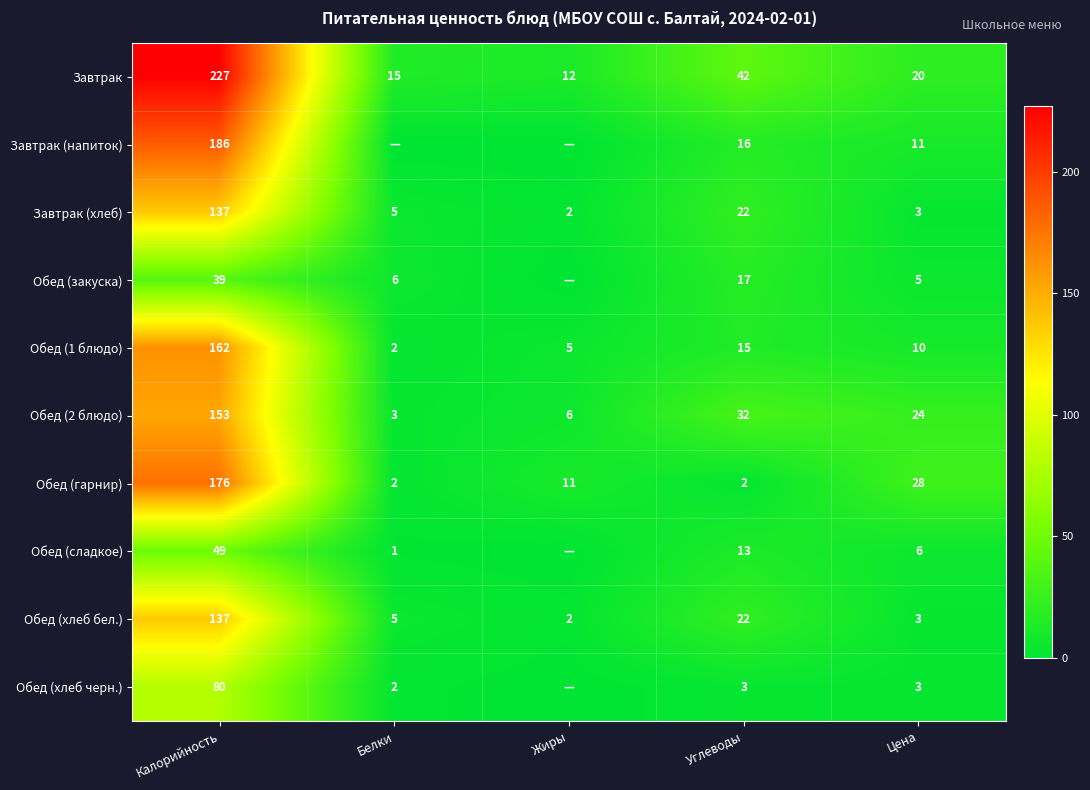

At how many categories does at least one series exceed 123?

1